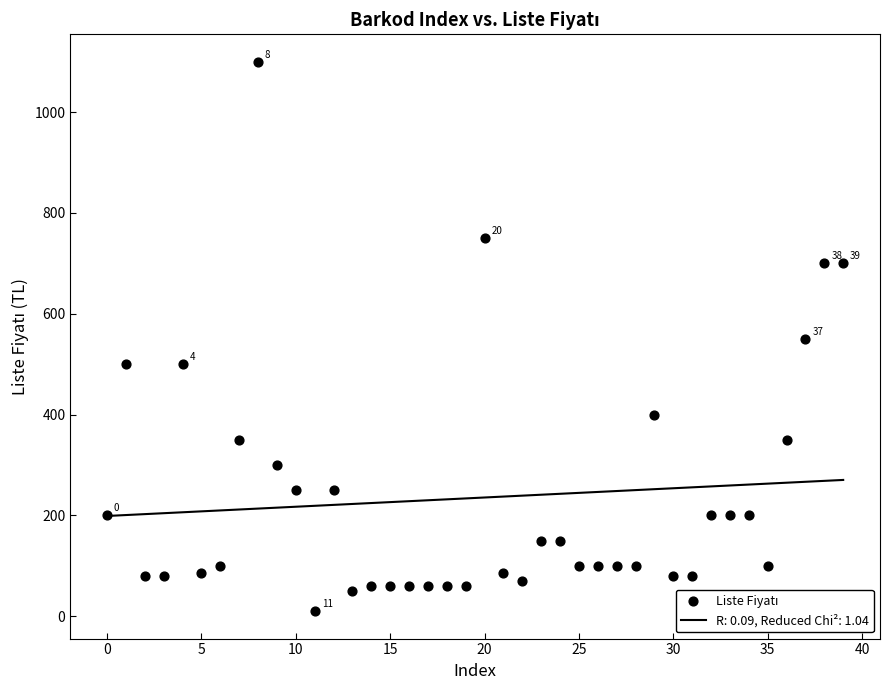

What is the range of Y values (max minus min)?

1090